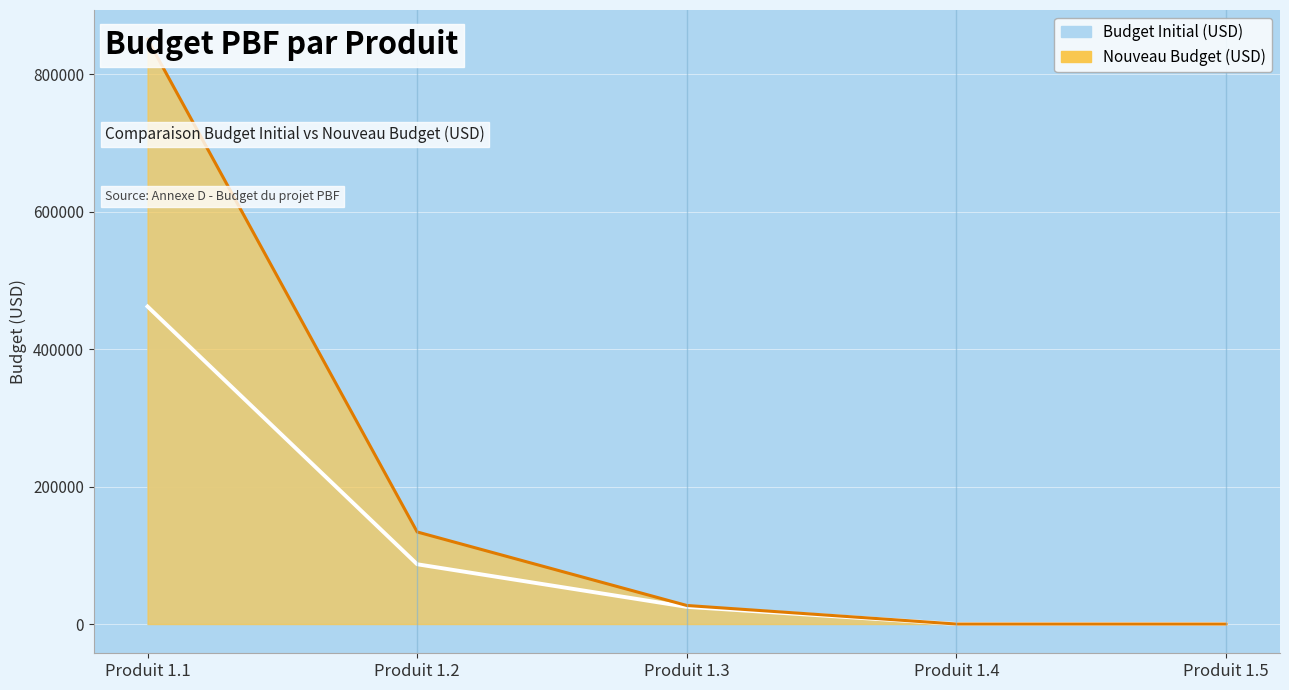

What is the highest value of the Budget Initial (USD) series?

462100.0